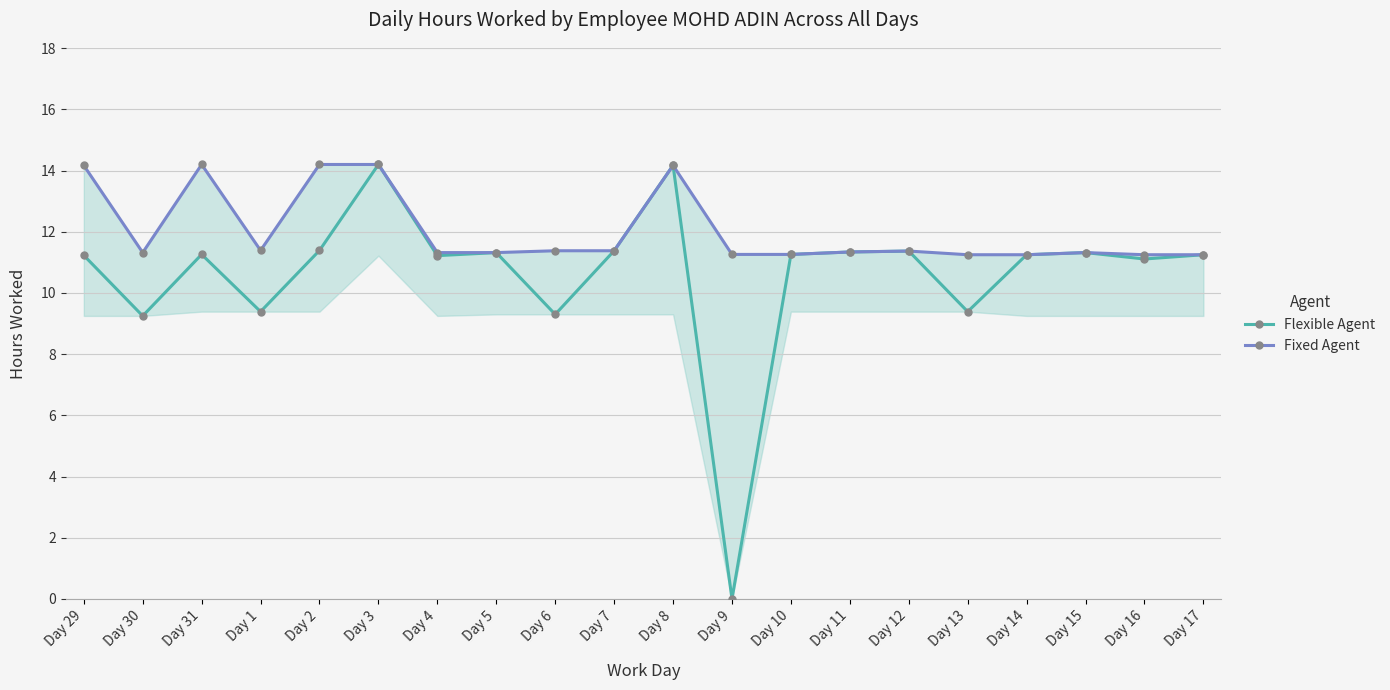

What is the label of the 14th point from the left?

Day 11